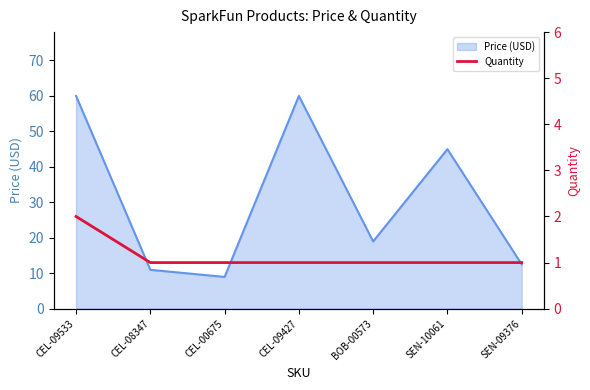

The Price (USD) series shows 2.6 at CEL-00675. True or false?

False